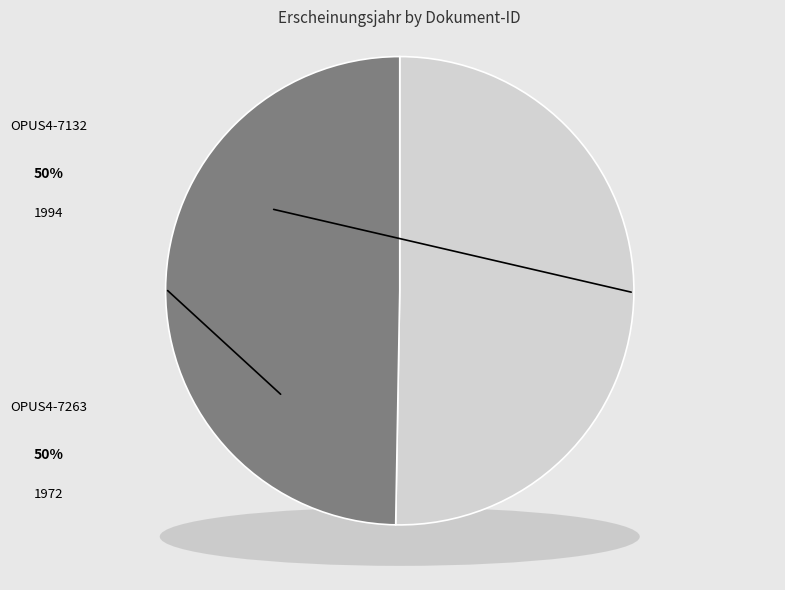

What is the total percentage of OPUS4-7132 and OPUS4-7263?

100.0%